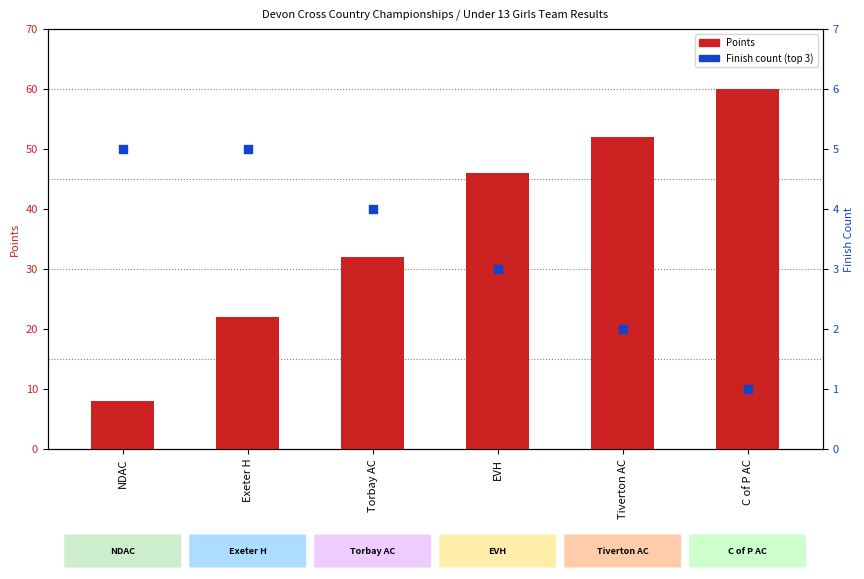

Which series contains the lowest Y value?

Finish count (top 3)